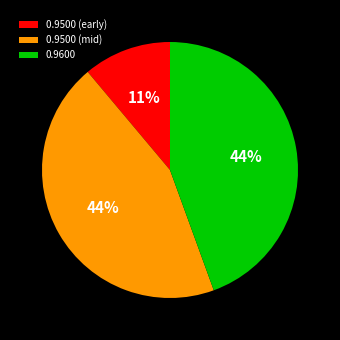

To the nearest percent, what percentage of the pie is 0.9500 (mid)?

44%